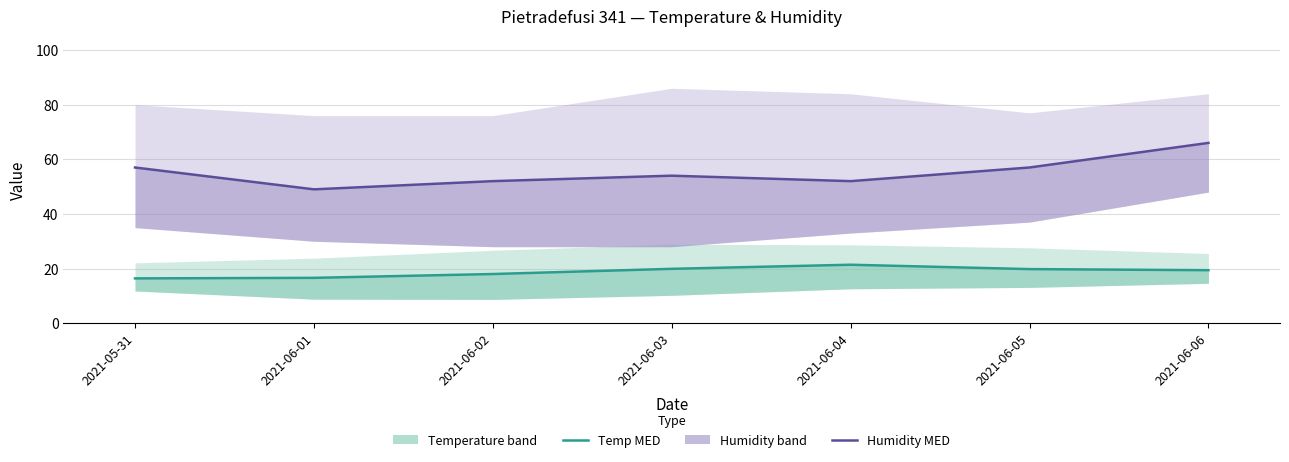

At how many categories does at least one series exceed 57?

1